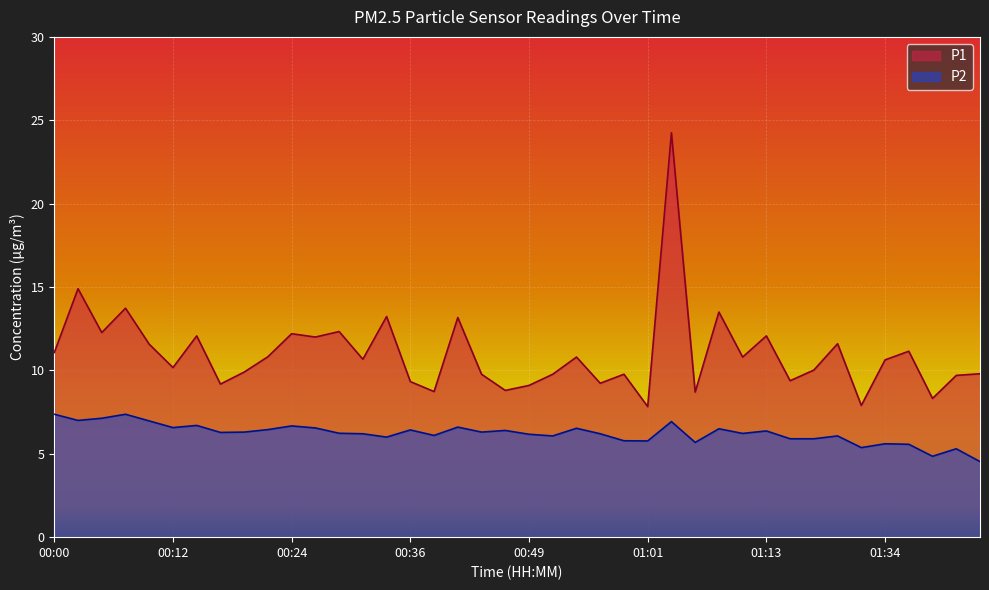

Reading right to left, extract all data points from this chart.

P1: 9.8	9.7	8.3	11.2	10.6	7.9	11.6	10.0	9.4	12.1	10.8	13.5	8.7	24.2	7.8	9.8	9.2	10.8	9.8	9.1	8.8	9.8	13.2	8.7	9.3	13.2	10.7	12.3	12.0	12.2	10.8	9.9	9.2	12.1	10.2	11.6	13.7	12.3	14.9	11.1
P2: 4.5	5.3	4.8	5.6	5.6	5.4	6.1	5.9	5.9	6.4	6.2	6.5	5.7	6.9	5.8	5.8	6.2	6.5	6.1	6.2	6.4	6.3	6.6	6.1	6.4	6.0	6.2	6.2	6.5	6.7	6.5	6.3	6.3	6.7	6.6	7.0	7.4	7.1	7.0	7.4